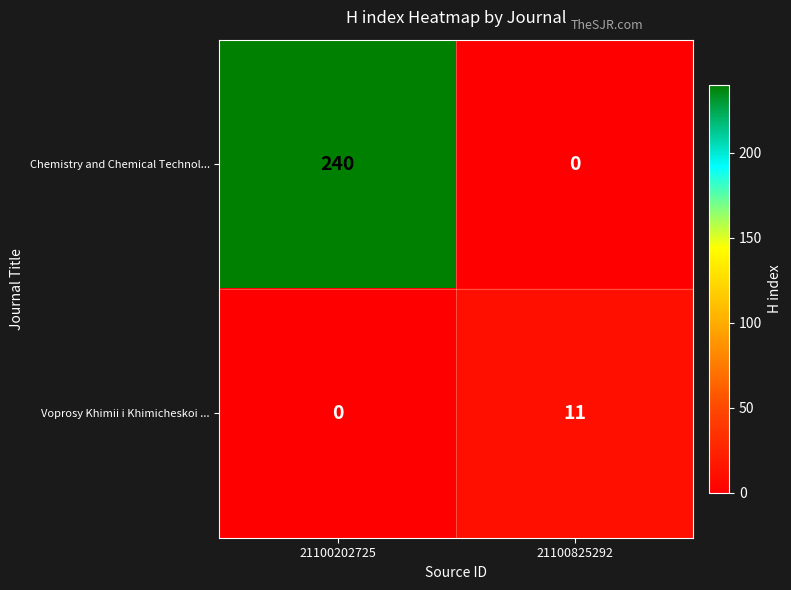

What is the difference between the maximum and minimum values in the Chemistry and Chemical Technol... series?

240